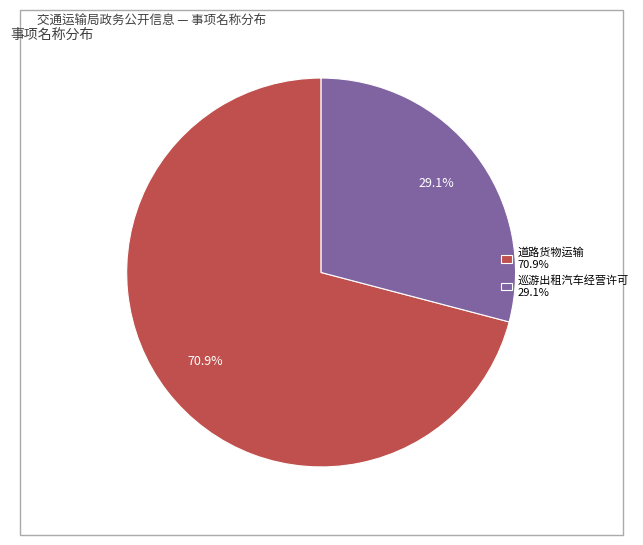

Approximately how many times larger is the value at 道路货物运输 70.9% compared to 巡游出租汽车经营许可 29.1%?

2.4